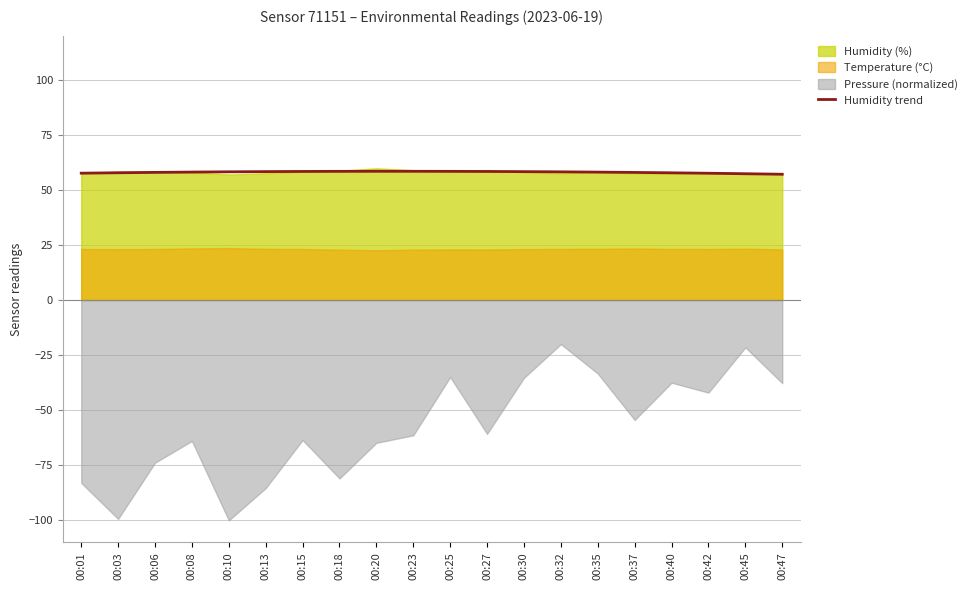

What is the value of the 19th point from the left?

57.3